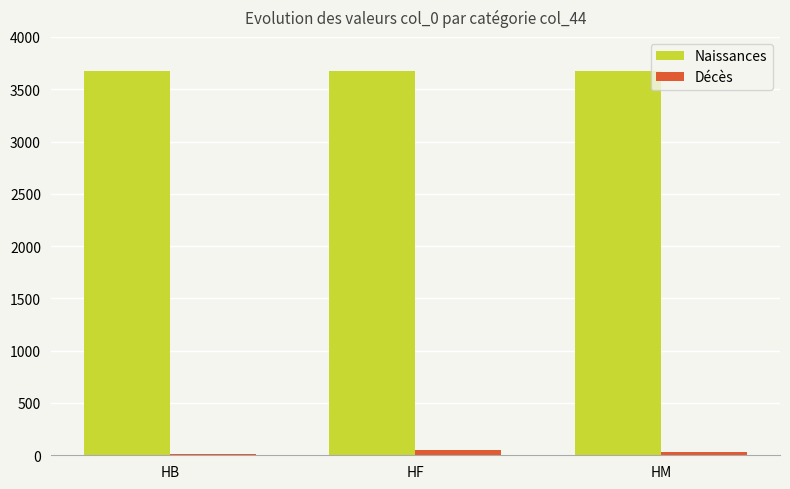

What is the highest value of the Naissances series?

3670